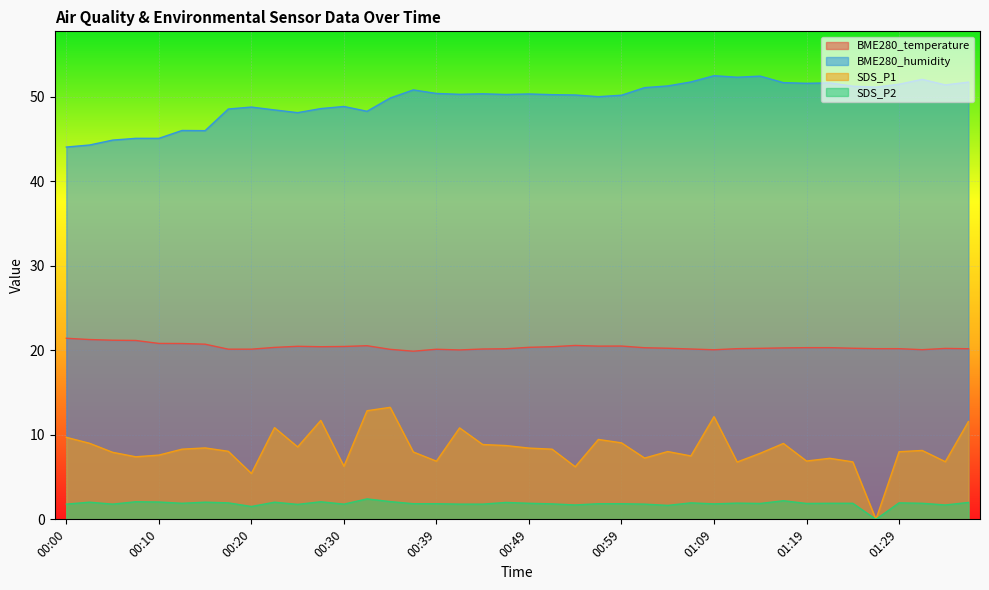

At which category does the chart reach its peak across all series?

01:09